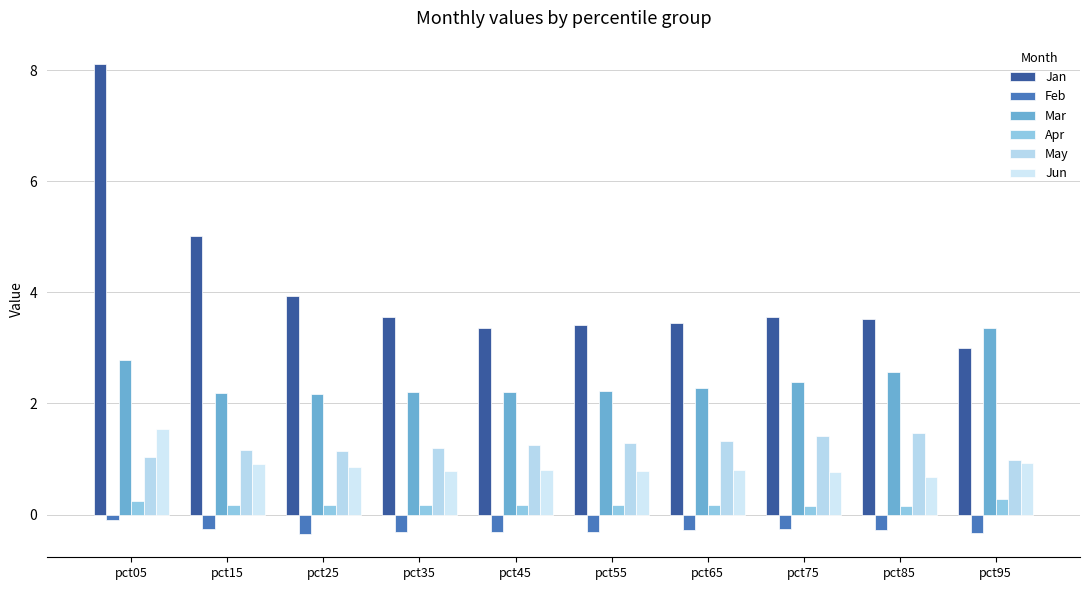

The Jan series shows 3.6 at pct75. True or false?

True